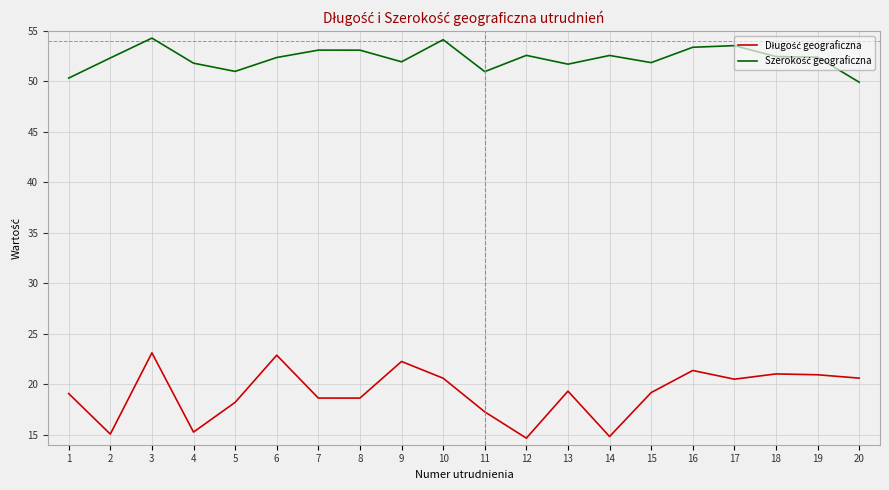

What is the total value across all series at 3?

77.4